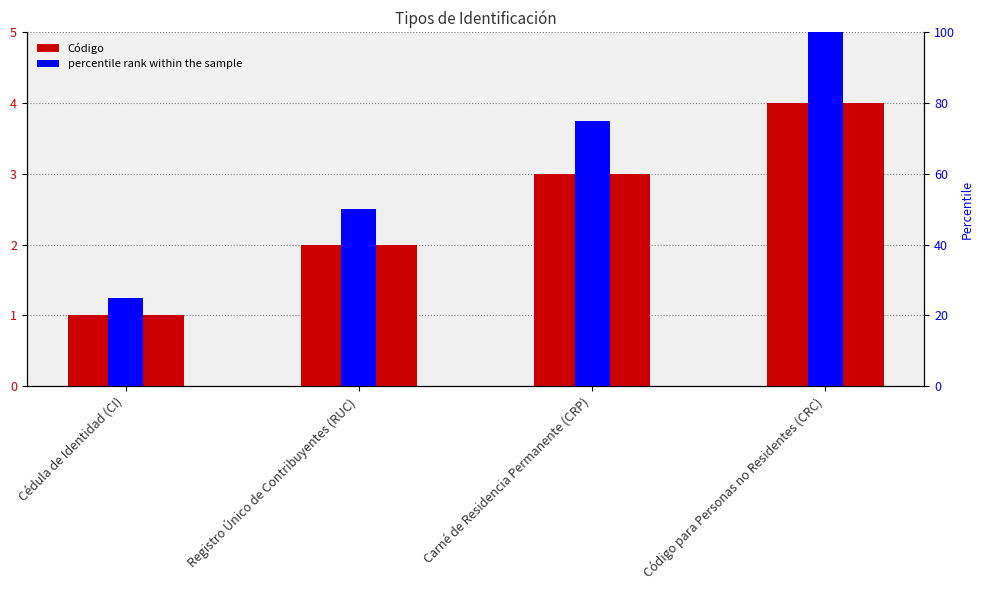

Reading left to right, extract all data points from this chart.

Código: Cédula de Identidad (CI)=1	Registro Único de Contribuyentes (RUC)=2	Carné de Residencia Permanente (CRP)=3	Código para Personas no Residentes (CRC)=4
percentile rank within the sample: Cédula de Identidad (CI)=25	Registro Único de Contribuyentes (RUC)=50	Carné de Residencia Permanente (CRP)=75	Código para Personas no Residentes (CRC)=100